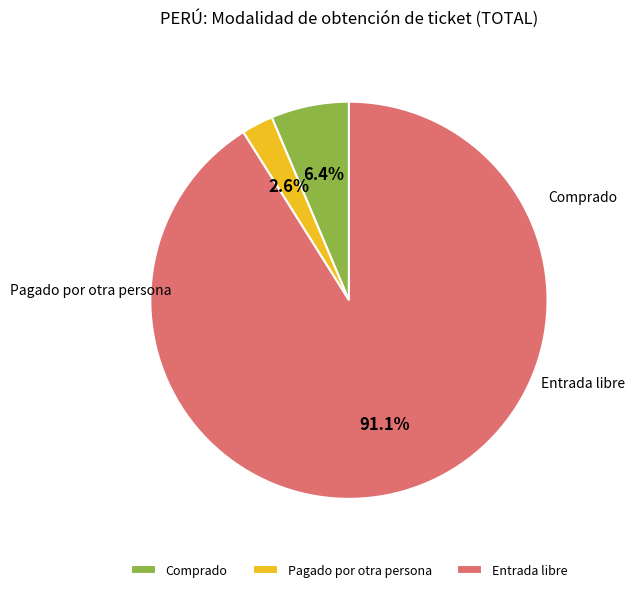

Combined, do Comprado and Entrada libre account for over 50%?

Yes